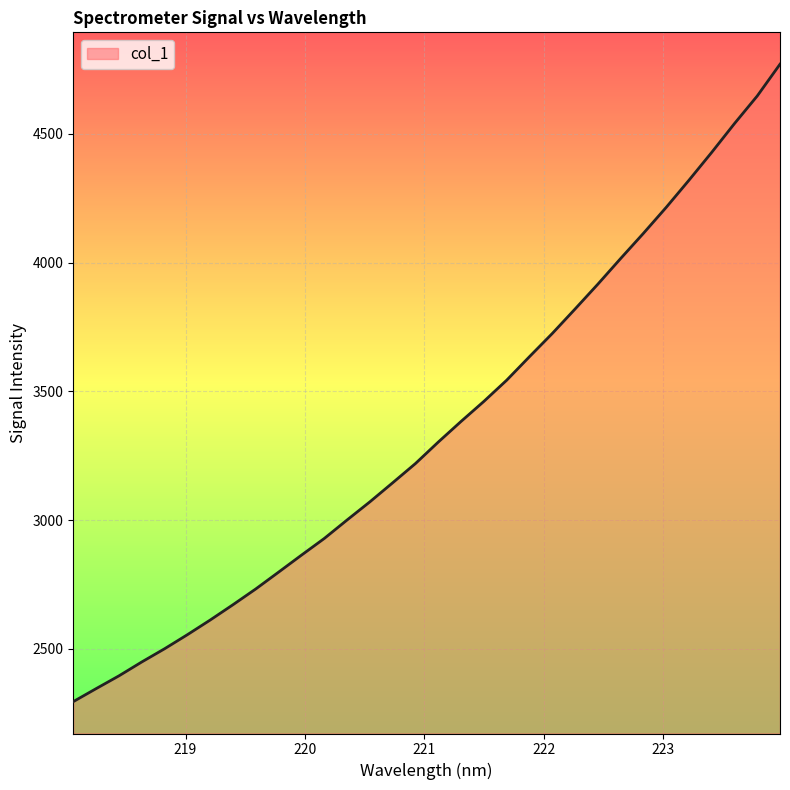

What is the maximum value shown in the chart?

4771.0